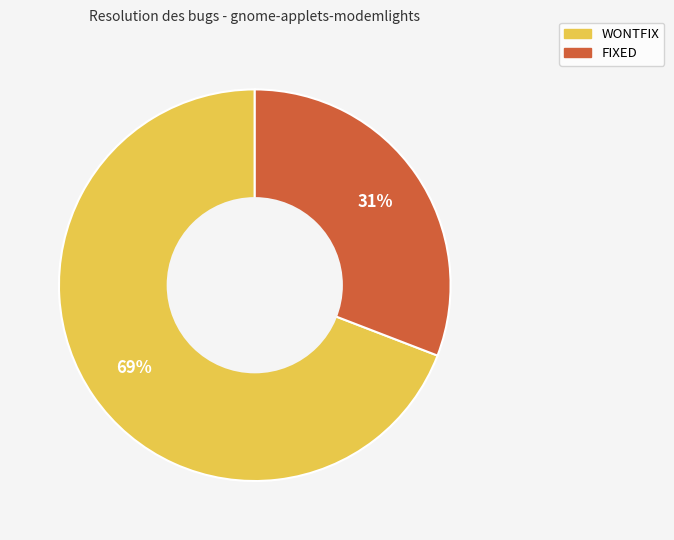

Is the sum of WONTFIX and FIXED greater than half?

Yes